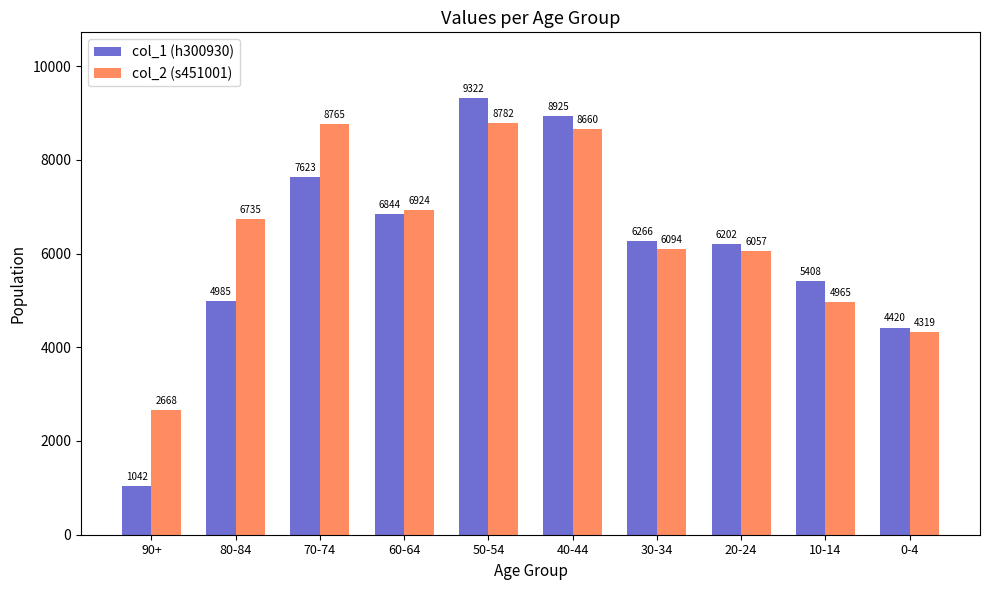

Reading left to right, extract all data points from this chart.

col_1 (h300930): 1042	4985	7623	6844	9322	8925	6266	6202	5408	4420
col_2 (s451001): 2668	6735	8765	6924	8782	8660	6094	6057	4965	4319